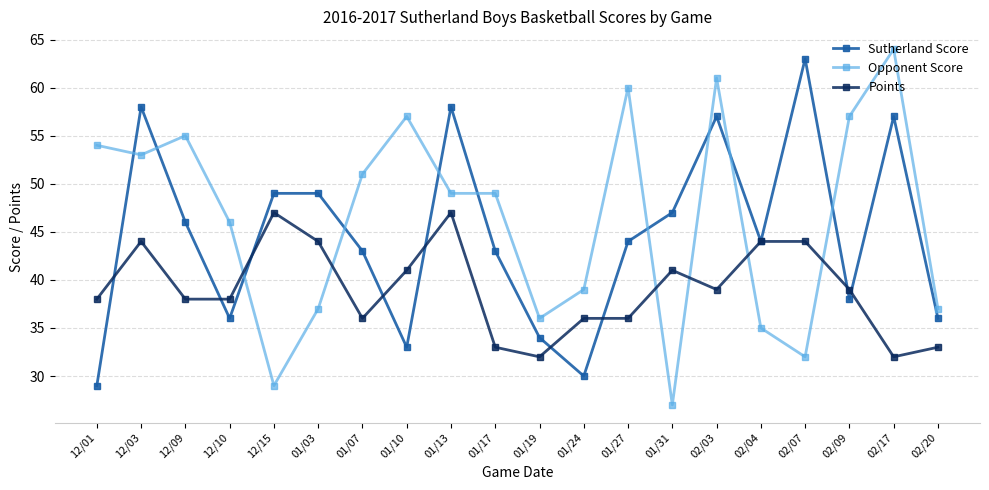

Where does the Sutherland Score series first go above 44?

12/03